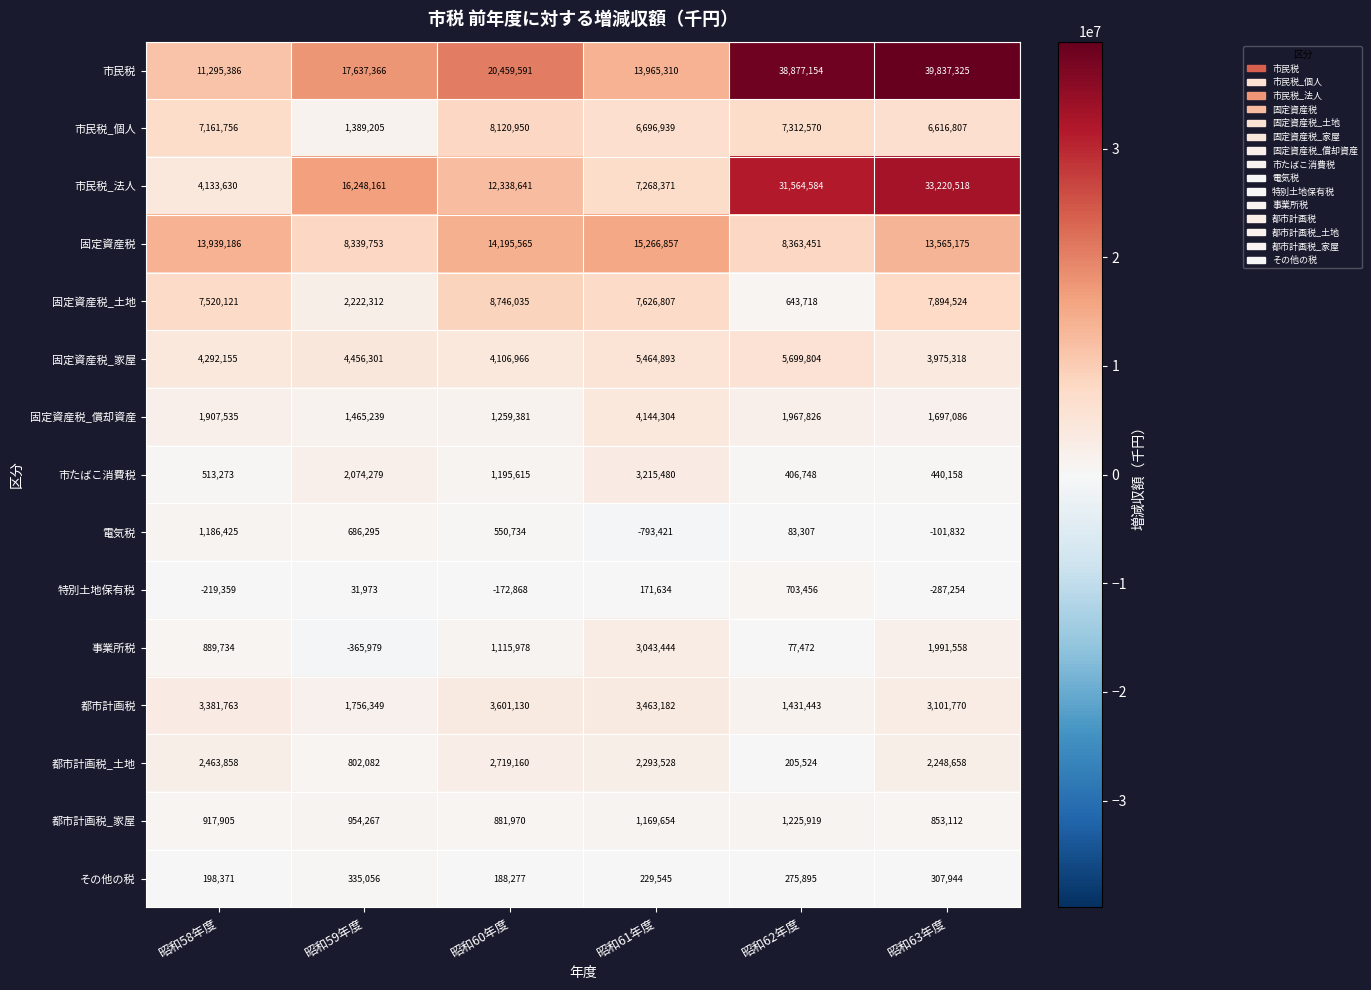

What is the difference between the second highest and minimum values in the 市たばこ消費税 series?

1667531